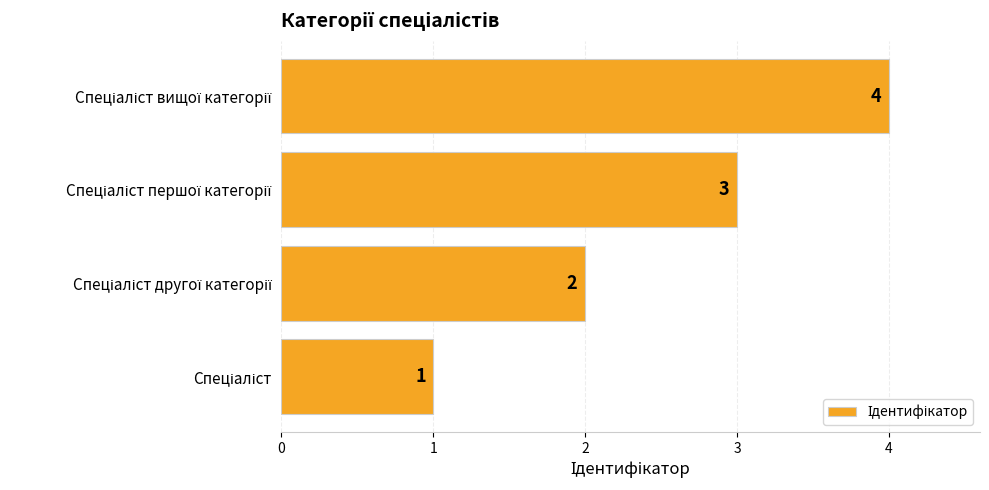

What is the sum of all values?

10